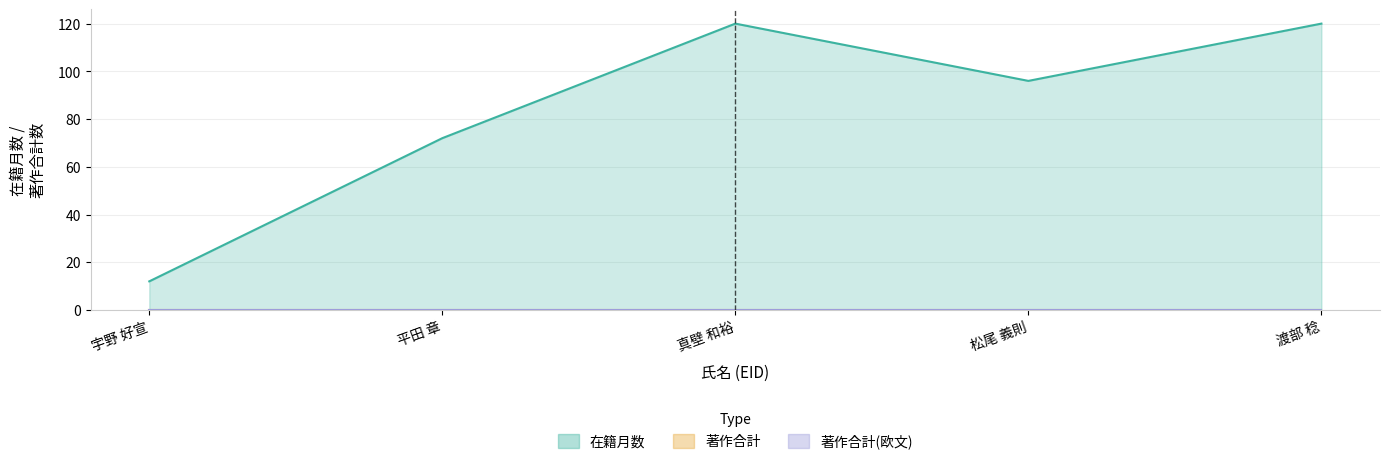

Which series has the largest range (max minus min)?

在籍月数